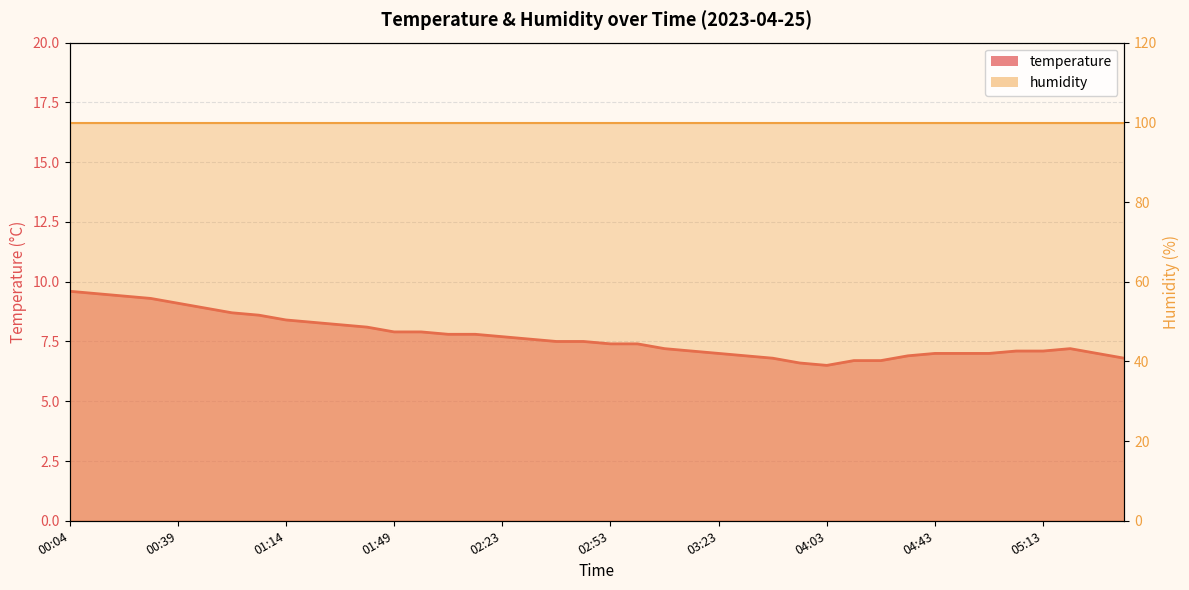

What is the smallest value displayed?

6.5